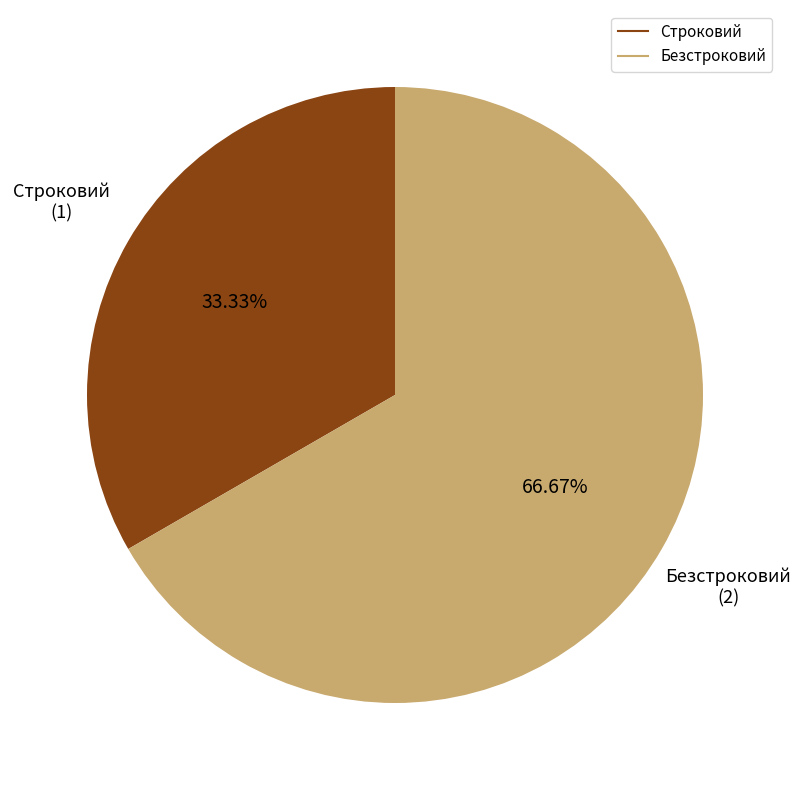

Which has a higher value, Безстроковий or Строковий?

Безстроковий